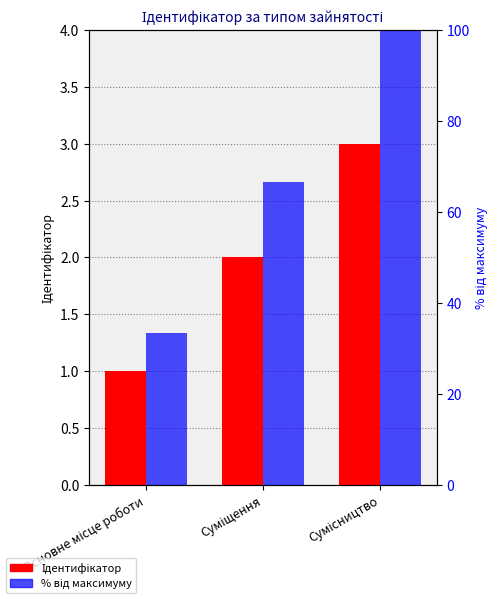

What is the value of the Ідентифікатор bar at the 2nd from the left?

2.0